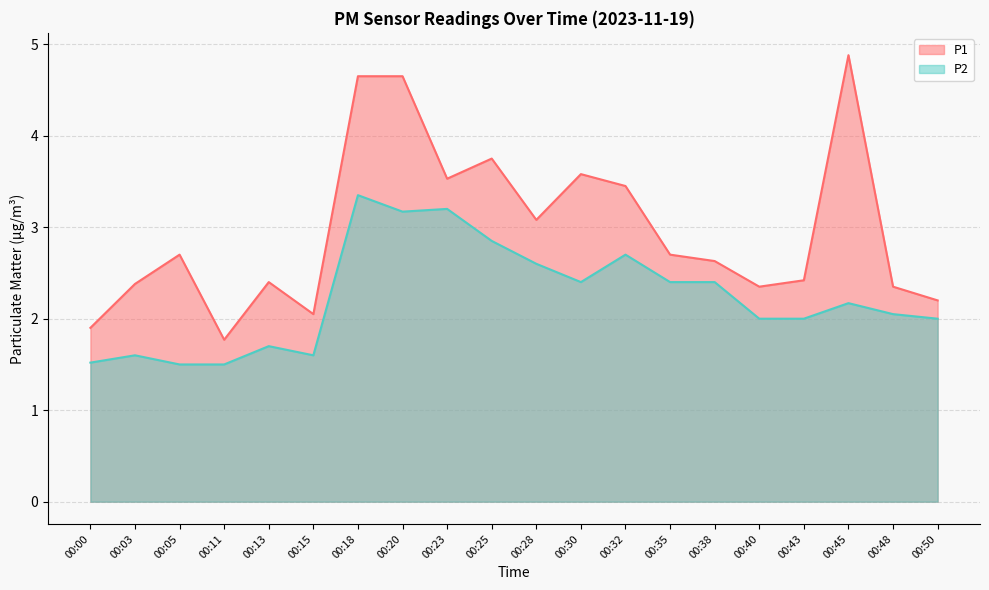

At how many categories does at least one series exceed 1?

20